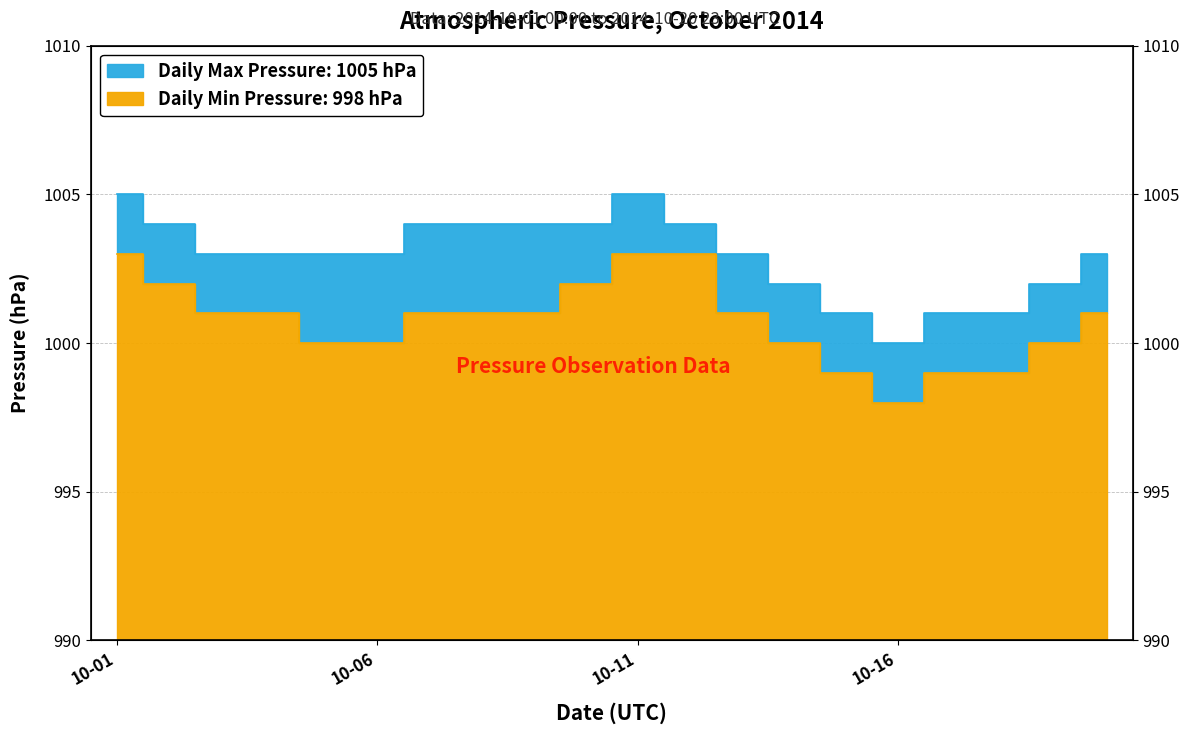

What are all the series names shown in the legend?

Daily Max Pressure, Daily Min Pressure